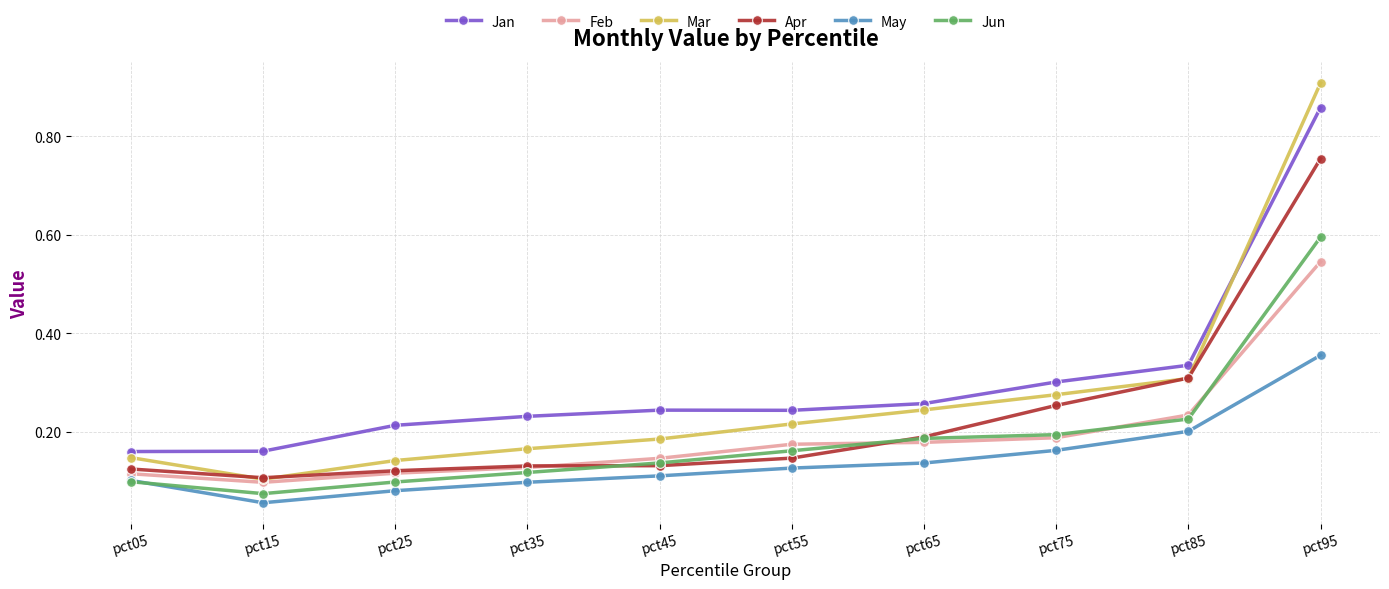

In Mar, how many points are lower than both neighbors (excluding endpoints)?

1